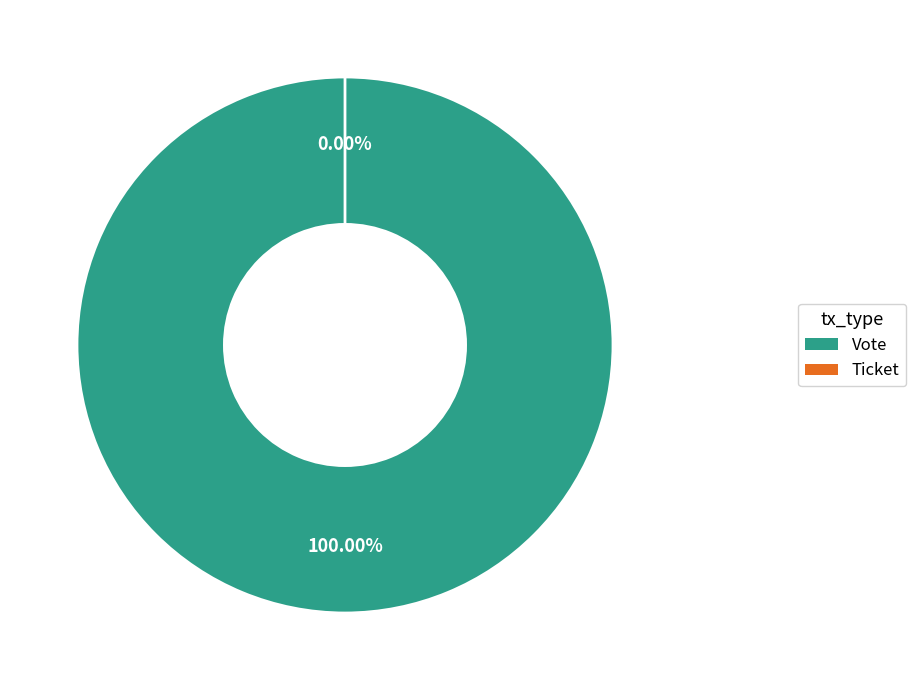

Is Vote the majority of the pie?

Yes